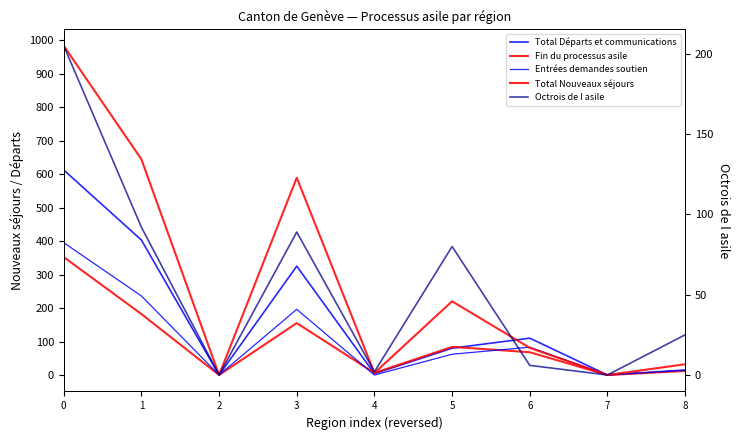

Rank the categories by Total Nouveaux séjours value from lowest to highest.

2, 7, 4, 8, 6, 5, 3, 1, 0